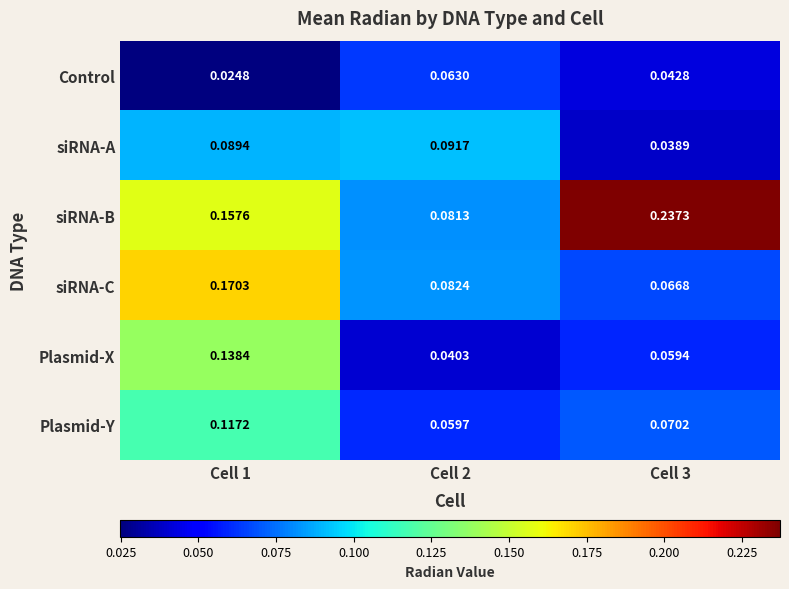

Which series has the largest range (max minus min)?

siRNA-B